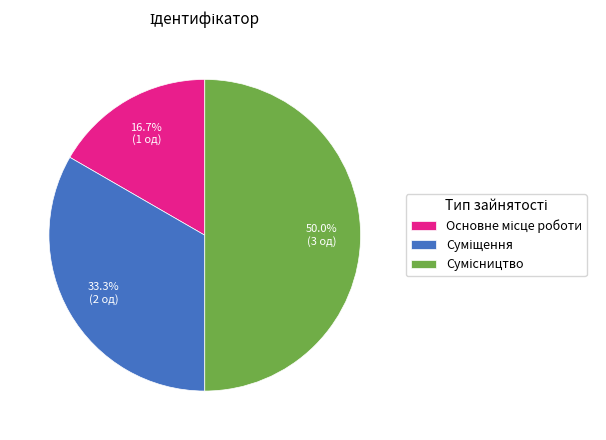

Count the number of slices in the pie.

3